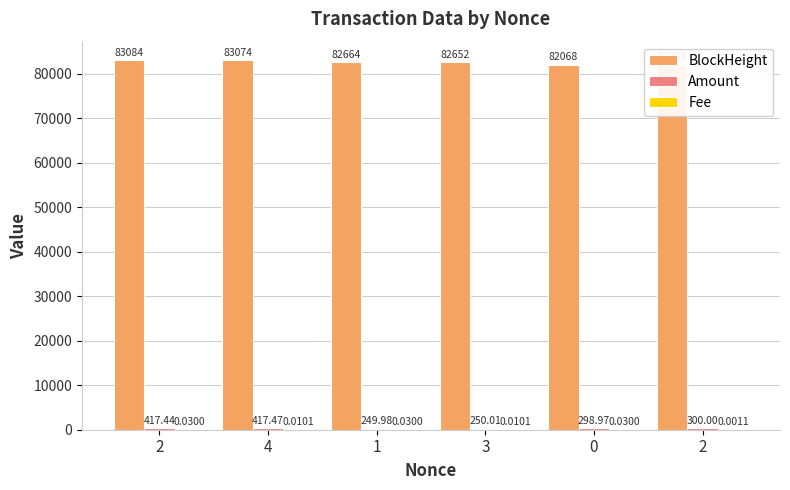

Is it true that BlockHeight equals 110642.5 at 4?

False